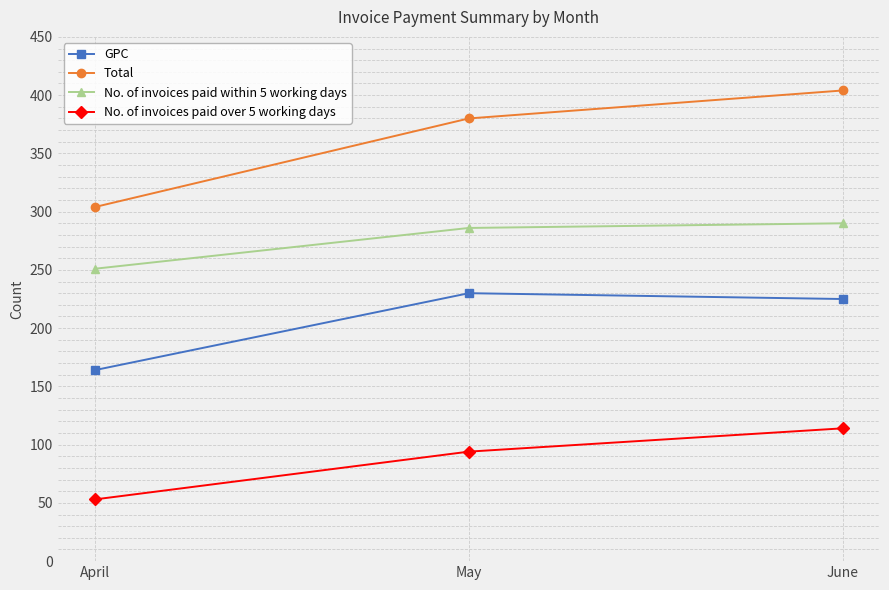

Count the number of data series in this chart.

4